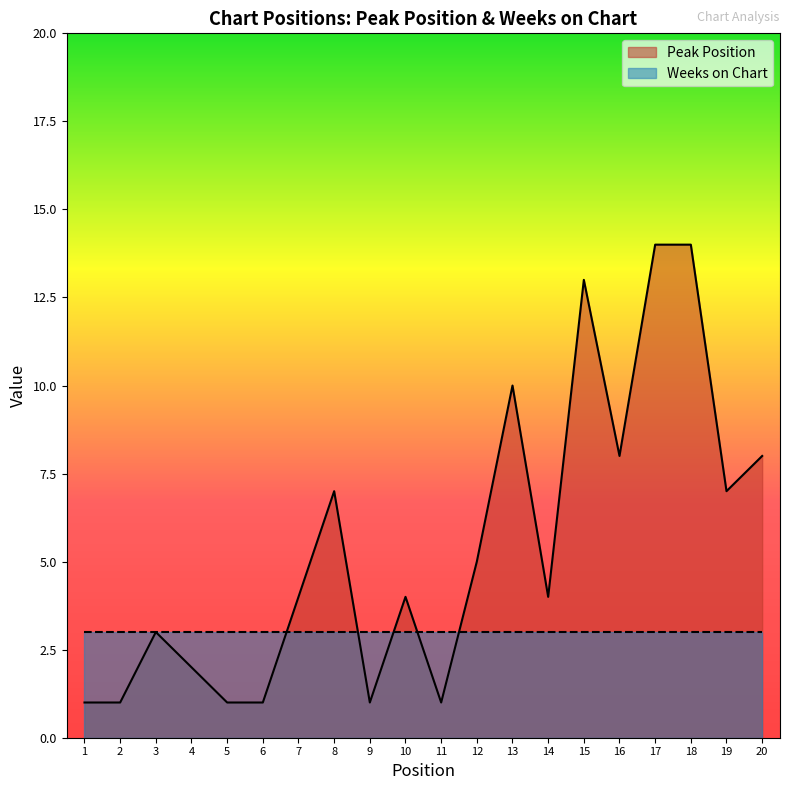

Is it true that the value at 2 is 2?

False